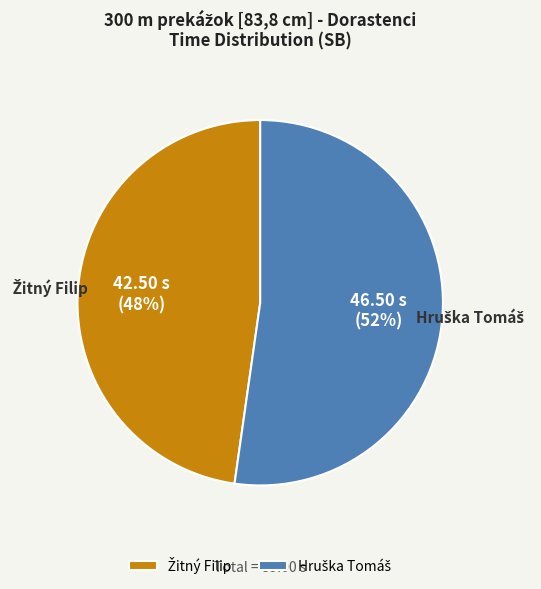

Does any single category account for the majority?

Yes